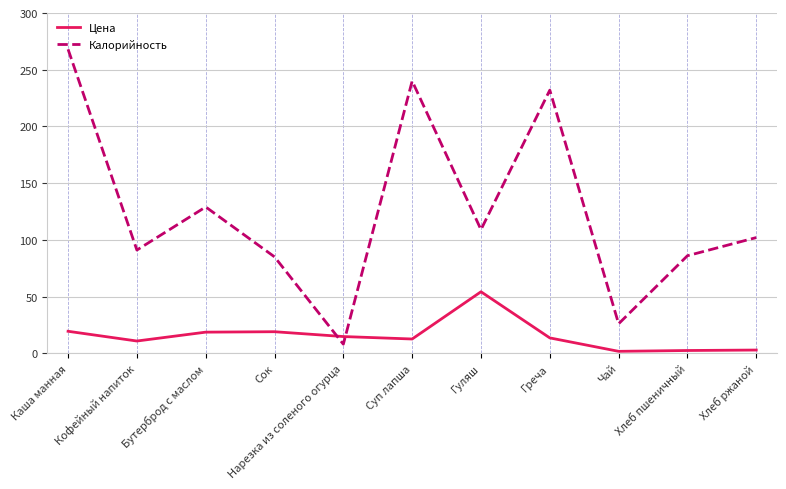

At which category is the sum across all series the highest?

Каша манная